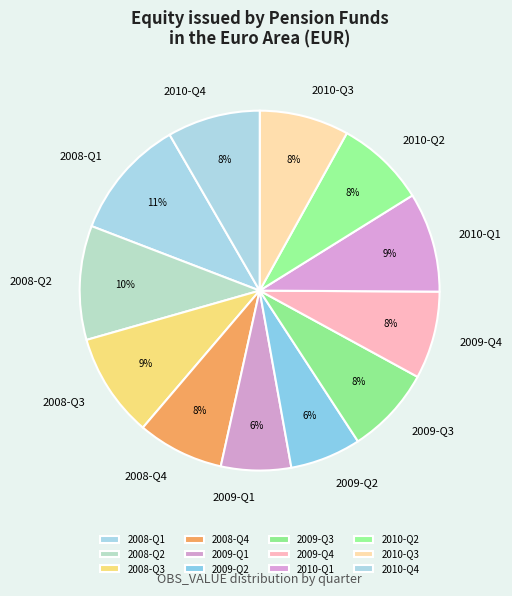

Does 2008-Q1 represent more than half of the total?

No